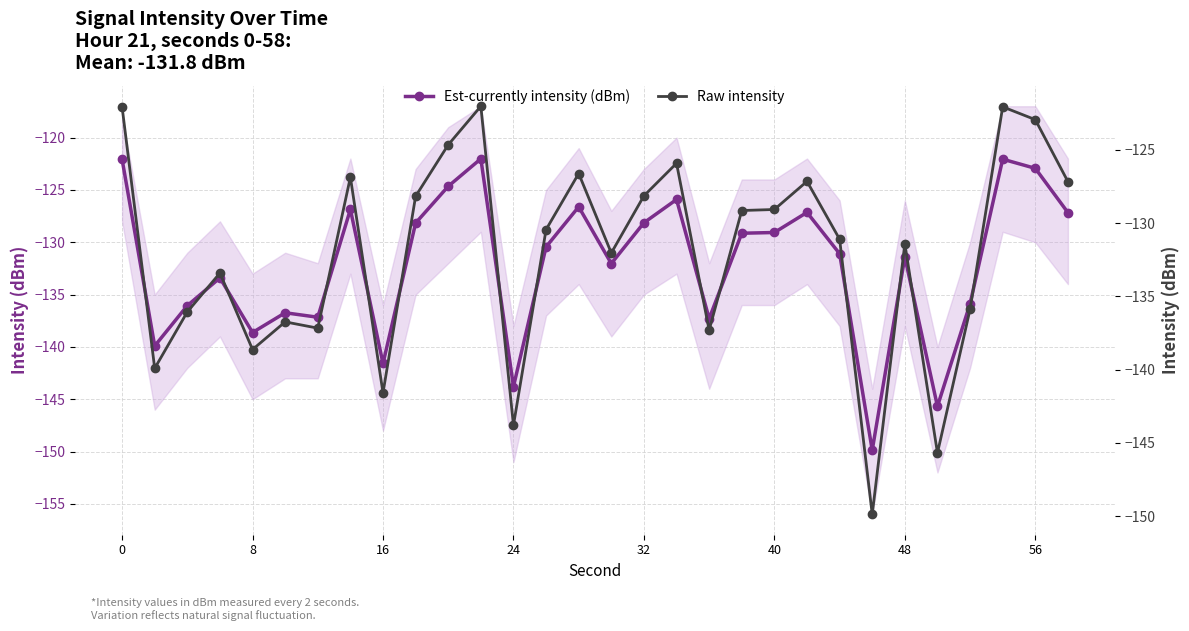

What is the value of the Raw intensity point at the 8th from the left?

-126.9